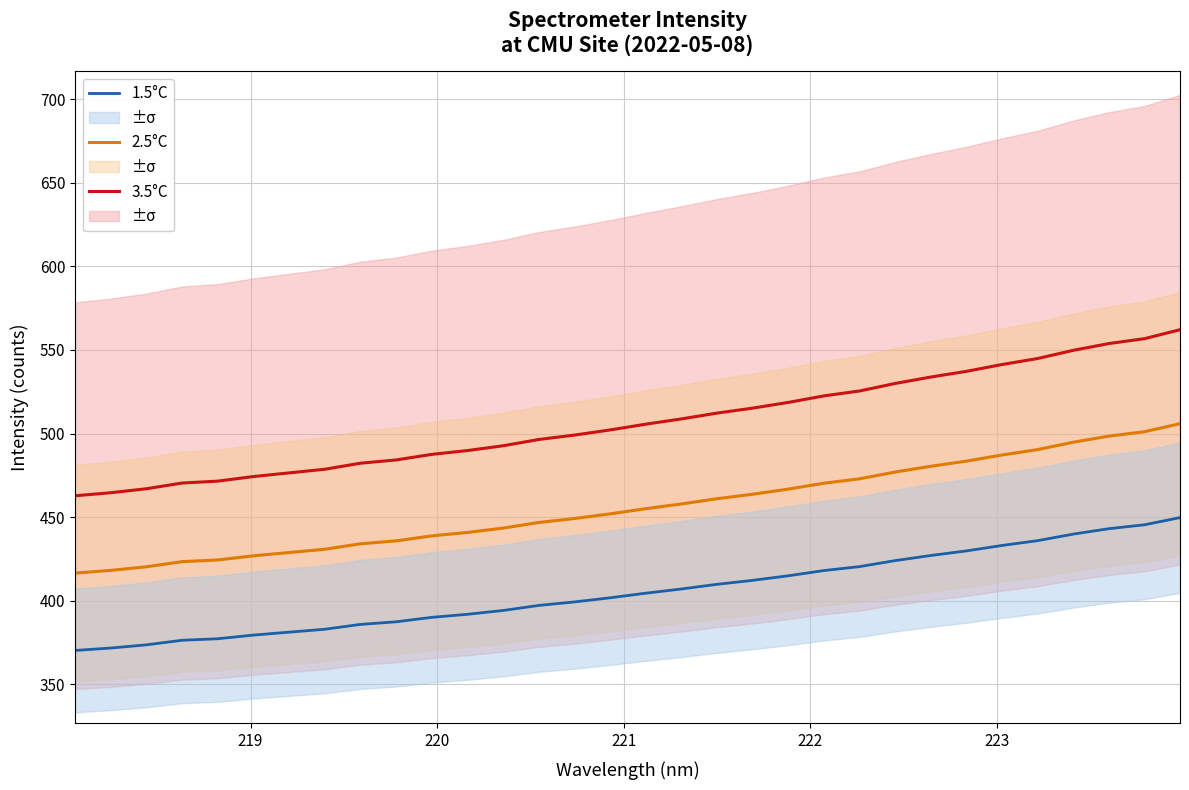

Does the chart display data point markers on the line(s)?

No